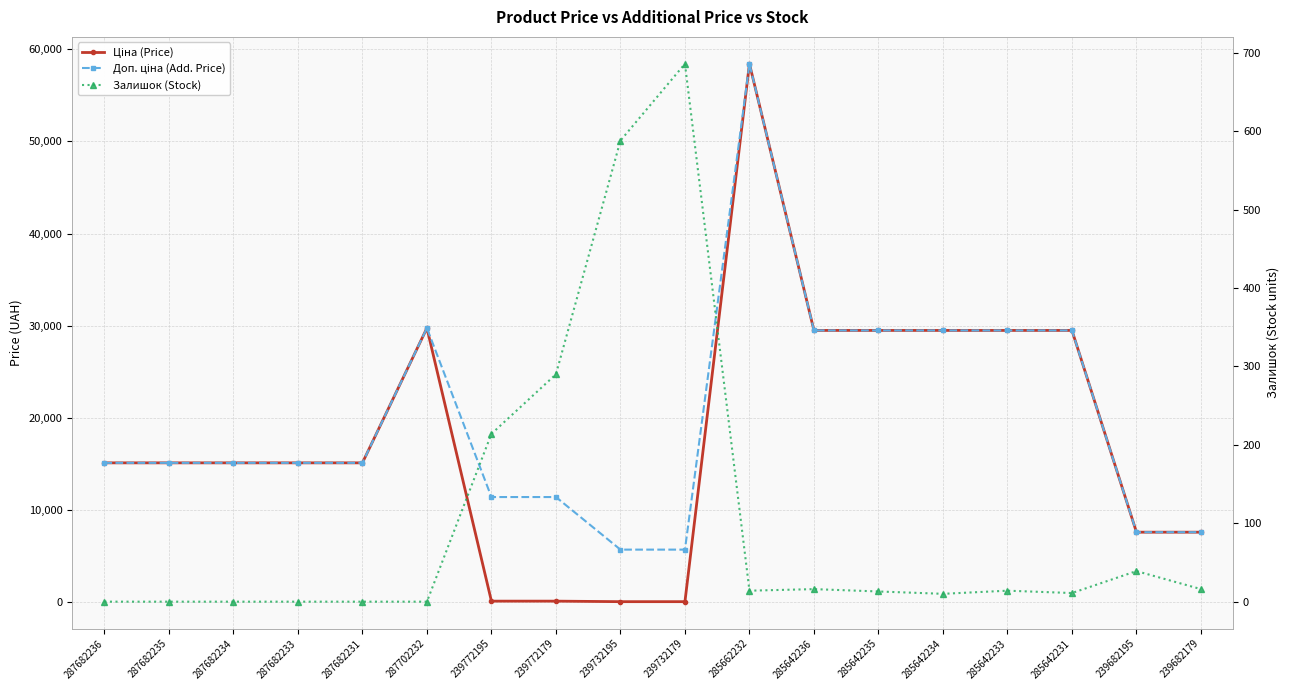

Is the value of Доп. ціна (Add. Price) at 285642233 greater than the value of Залишок (Stock) at 285642231?

Yes